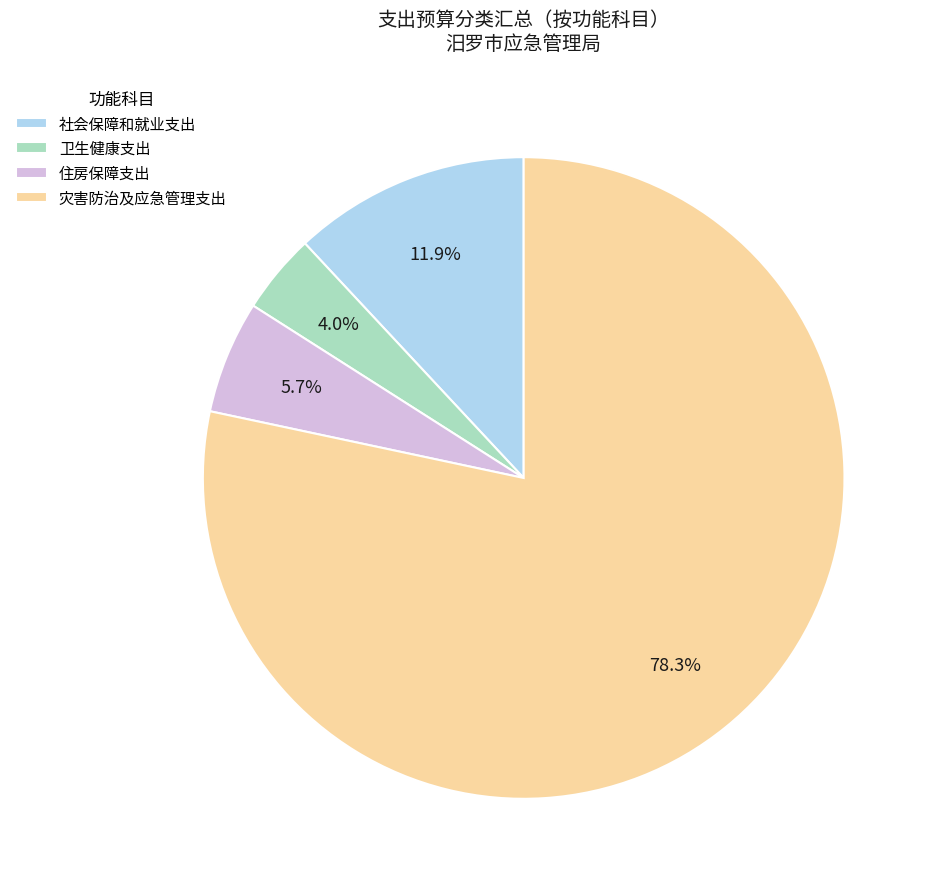

Rank the categories by value from lowest to highest.

卫生健康支出, 住房保障支出, 社会保障和就业支出, 灾害防治及应急管理支出